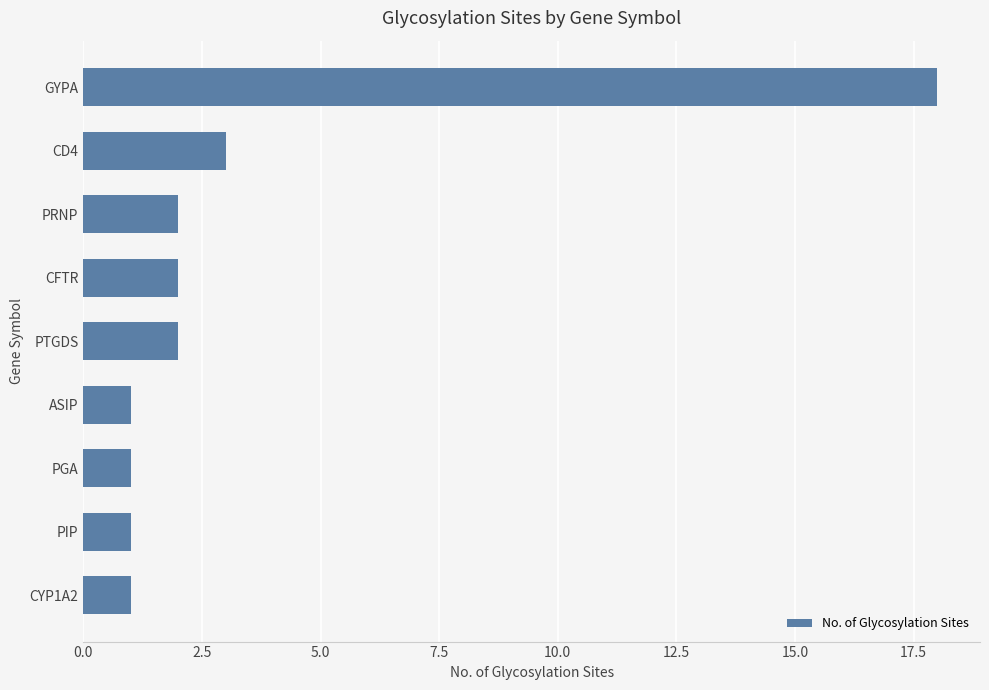

What is the difference between the maximum and minimum values?

17